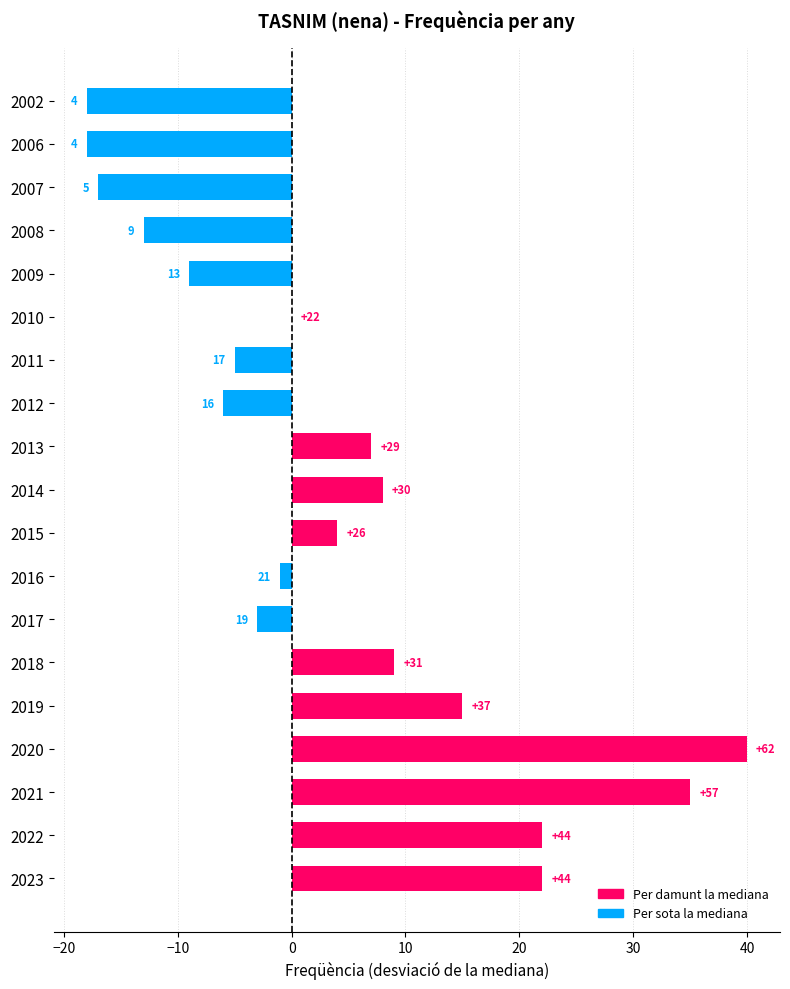

Are the bars grouped side by side (vs. stacked)?

No